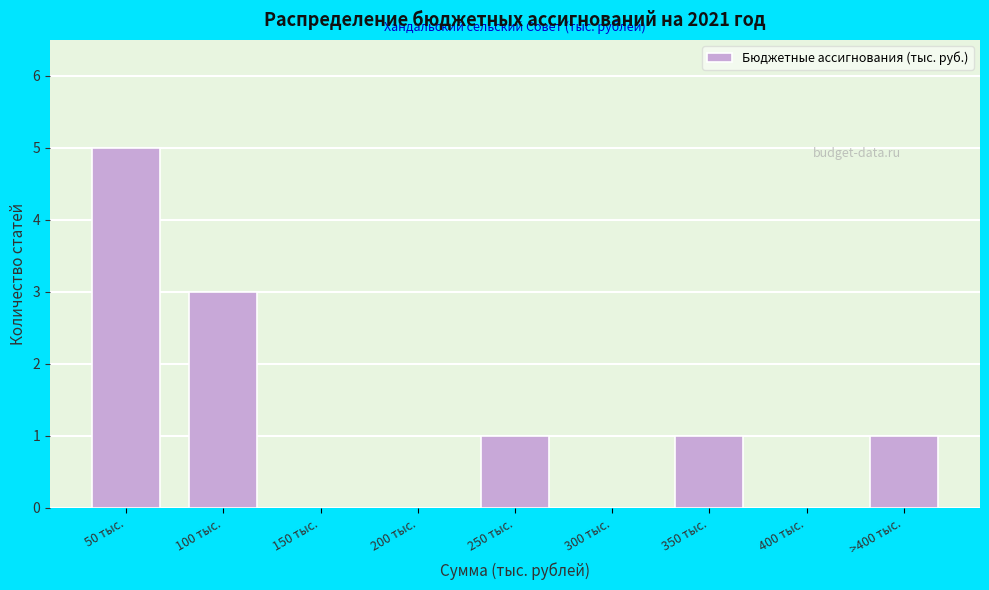

Reading left to right, what are all the values shown in this chart?

50 тыс.=5	100 тыс.=3	150 тыс.=0	200 тыс.=0	250 тыс.=1	300 тыс.=0	350 тыс.=1	400 тыс.=0	>400 тыс.=1